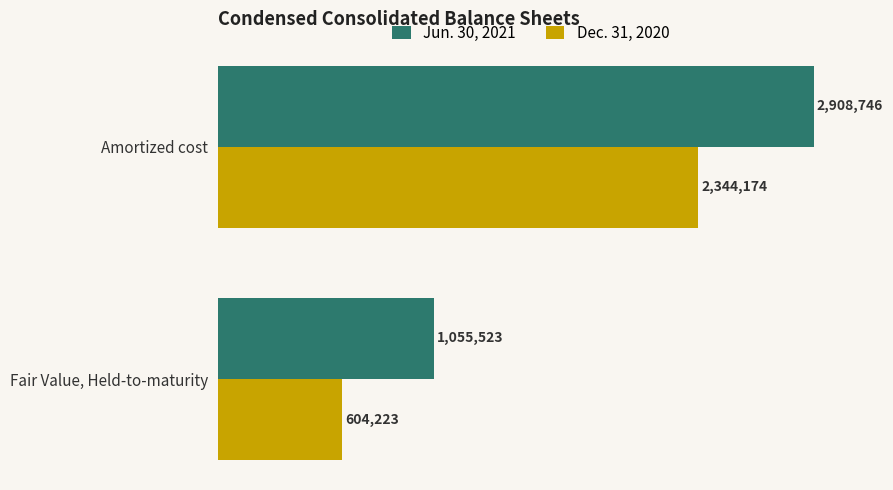

Rank the series by their maximum value, from lowest to highest.

Dec. 31, 2020, Jun. 30, 2021